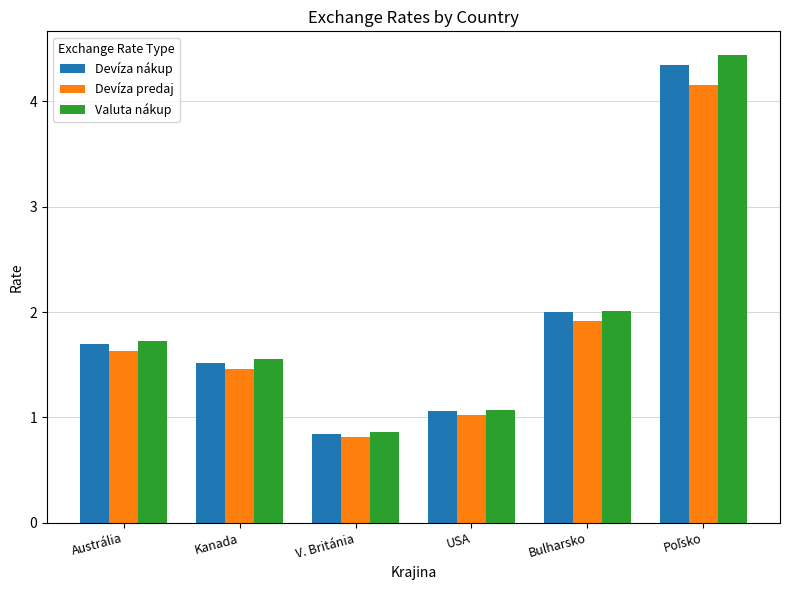

How many values in the Devíza nákup series exceed 1?

5